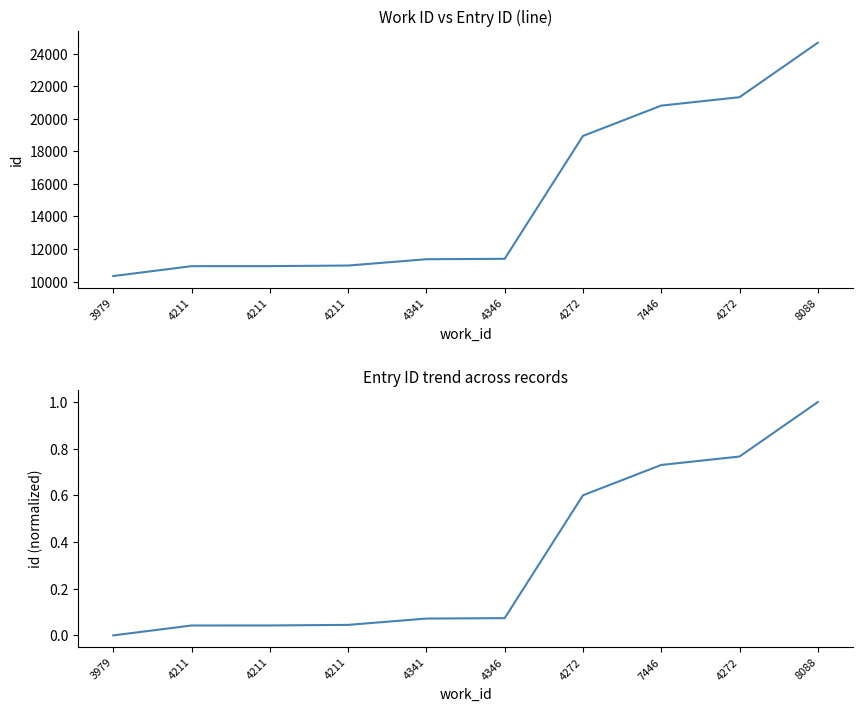

True or false: id has more than 1 points higher than both neighbors.

False